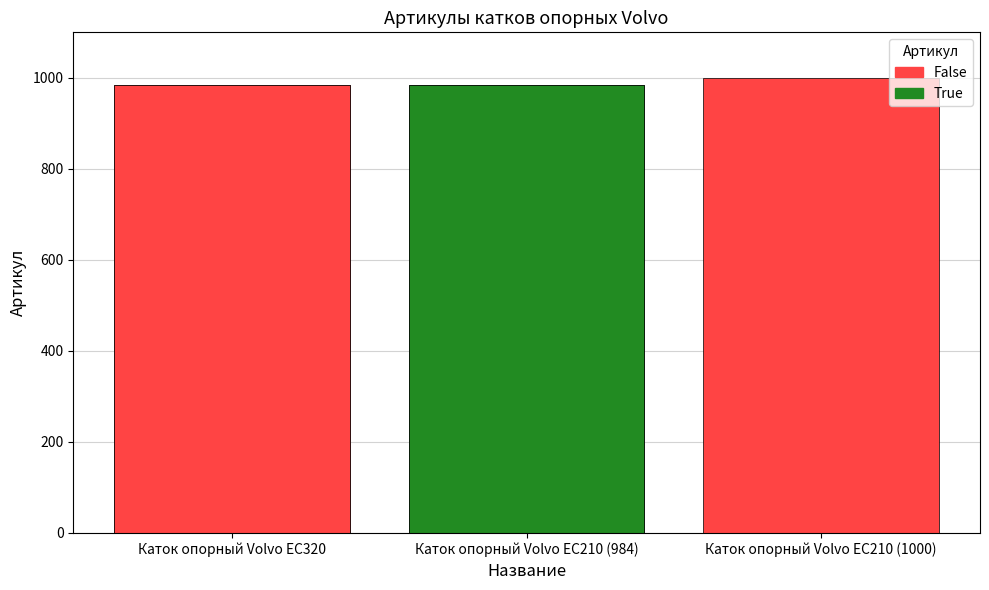

Rank the categories by value from lowest to highest.

Каток опорный Volvo EC210 (984), Каток опорный Volvo EC320, Каток опорный Volvo EC210 (1000)